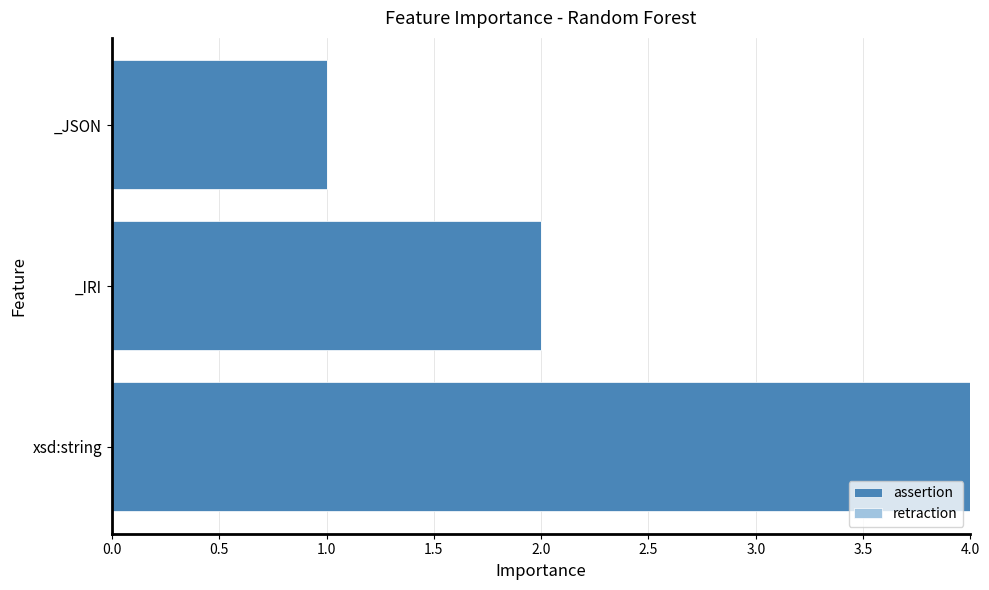

Reading bottom to top, list all the values displayed in this chart.

xsd:string=4	_IRI=2	_JSON=1